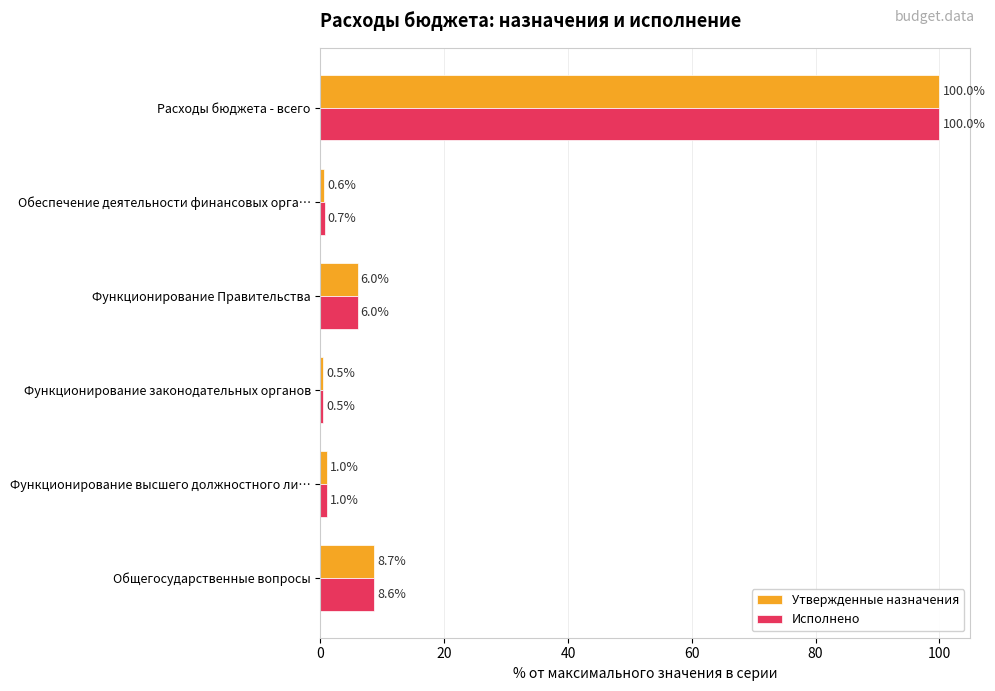

What is the difference between the second highest and minimum values in the Утвержденные назначения series?

8.2